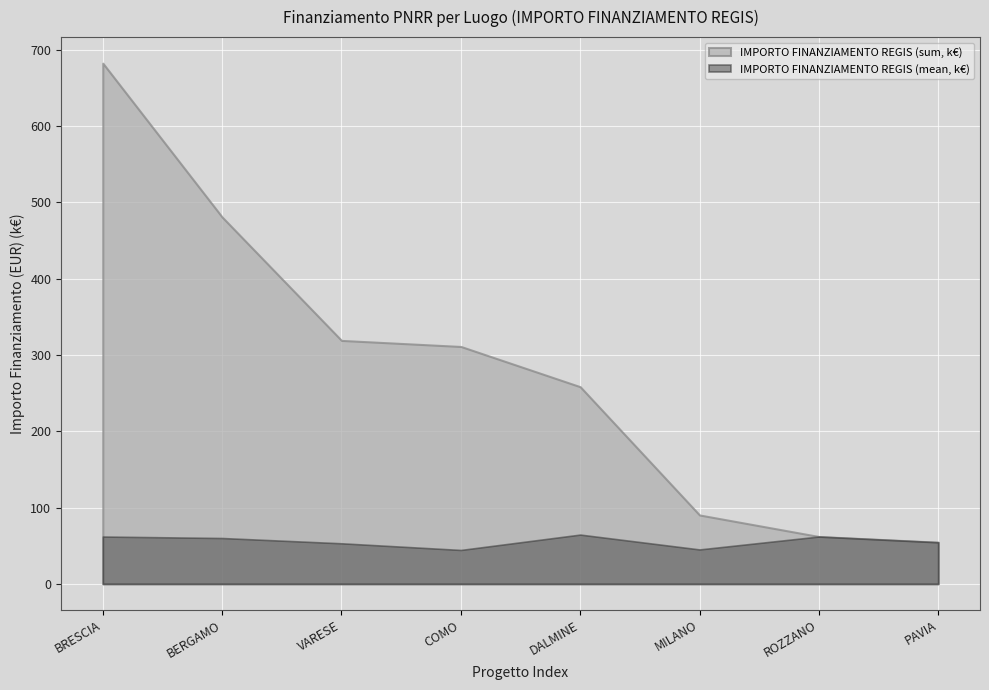

What is the greatest value displayed?

682.5